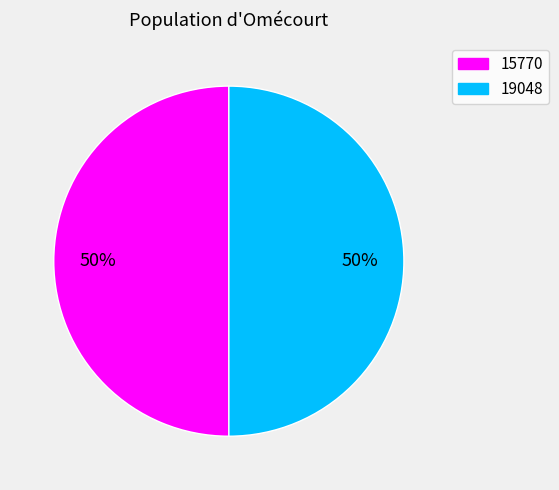

Is the sum of 15770 and 19048 greater than half?

Yes